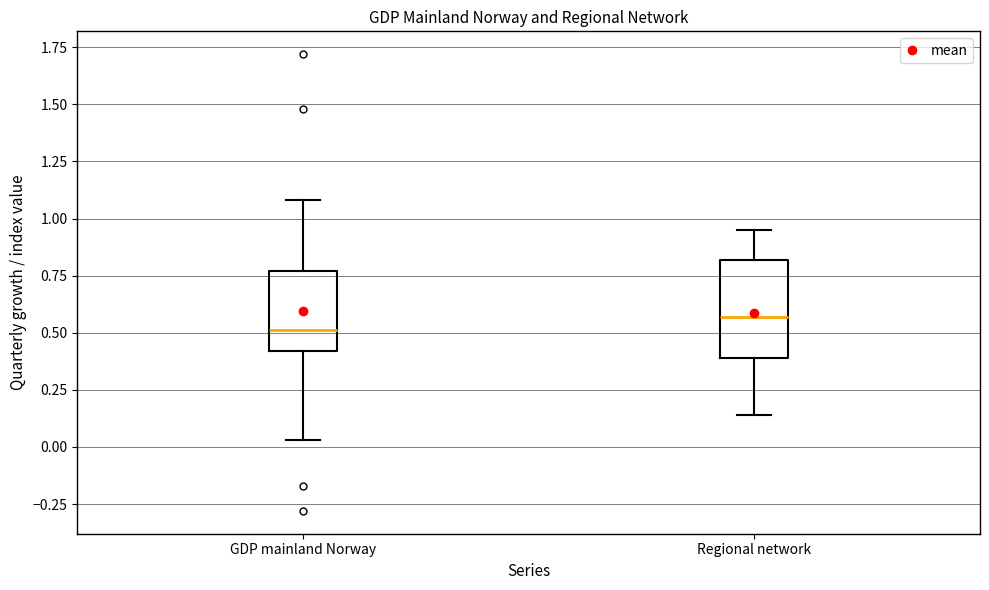

Reading left to right, transcribe this box plot: for each box, give where its median line is, the range the box spans, and where its two whiskers end, as read against the y-axis. The values are not printed on the chart, so give them approximately, as read against the axis.

GDP mainland Norway: median 0.50, box 0.40 to 0.75, whiskers 0.05 to 1.10
Regional network: median 0.55, box 0.40 to 0.80, whiskers 0.15 to 0.95